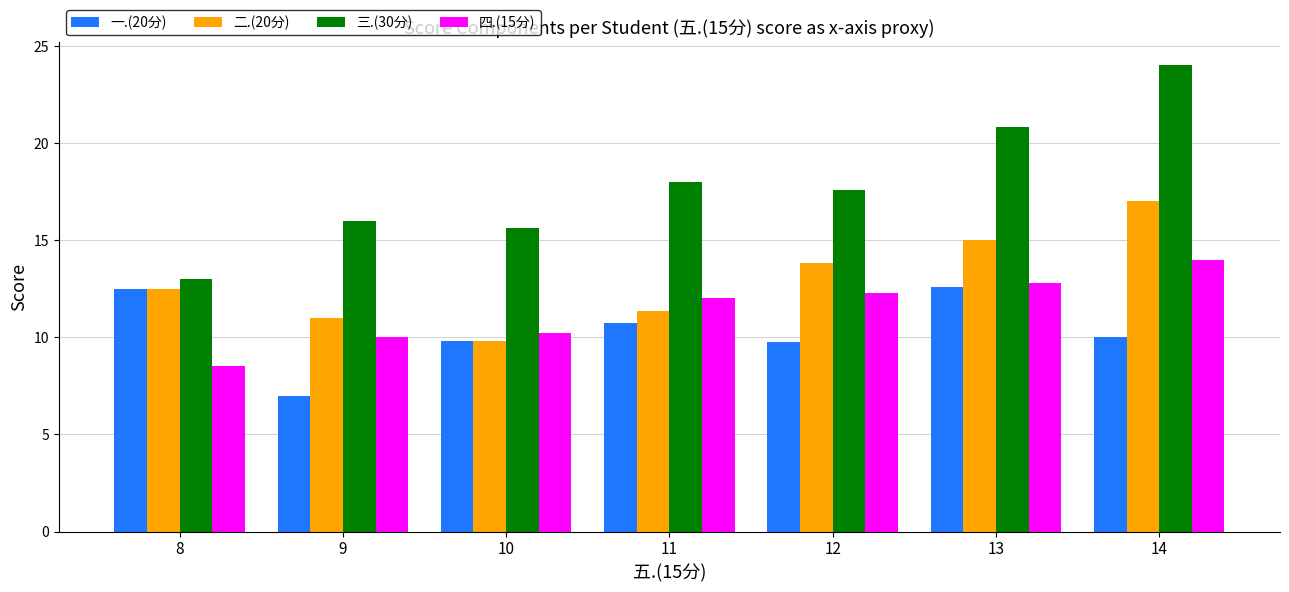

Rank the categories by 三.(30分) value from lowest to highest.

8, 10, 9, 12, 11, 13, 14